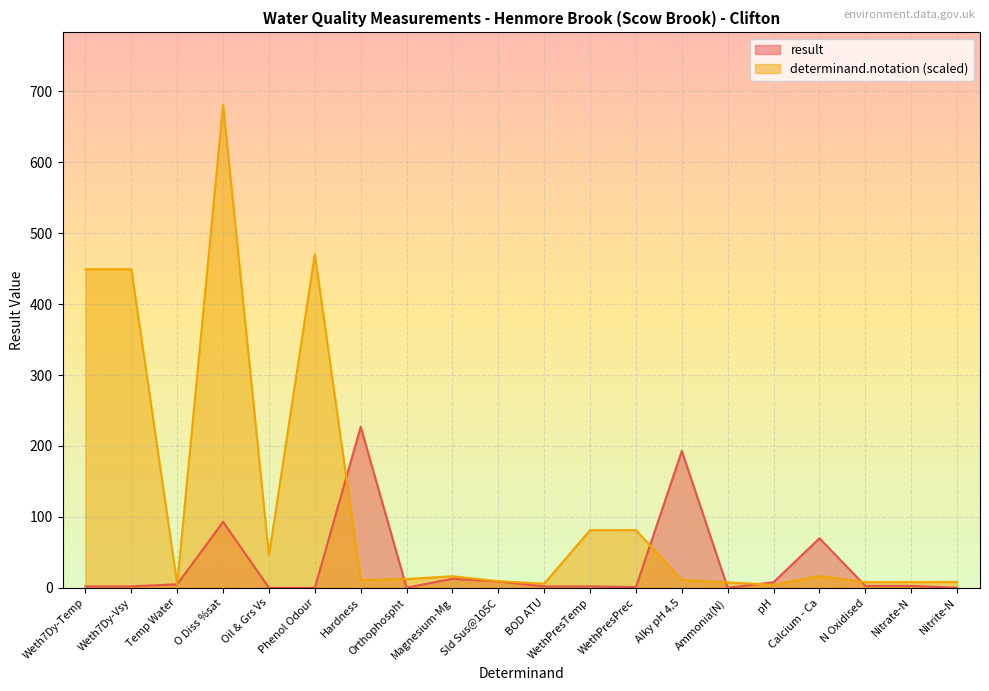

What is the difference between the result values at BOD ATU and Calcium - Ca?

67.9